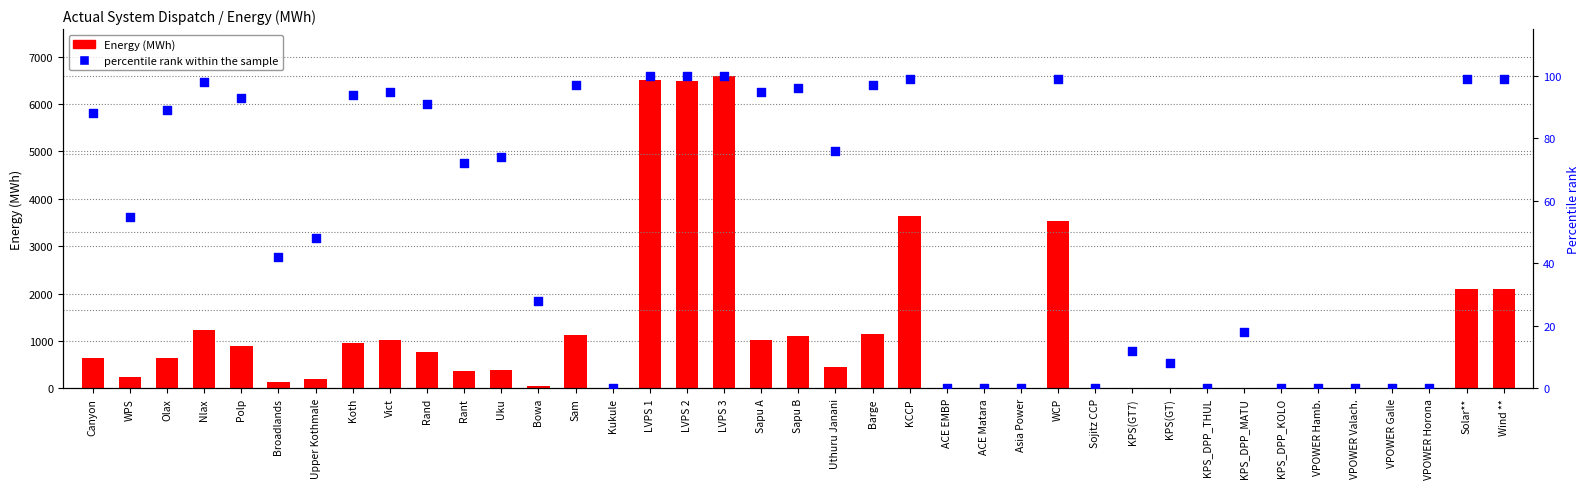

What is the total value across all series at Uku?

472.0